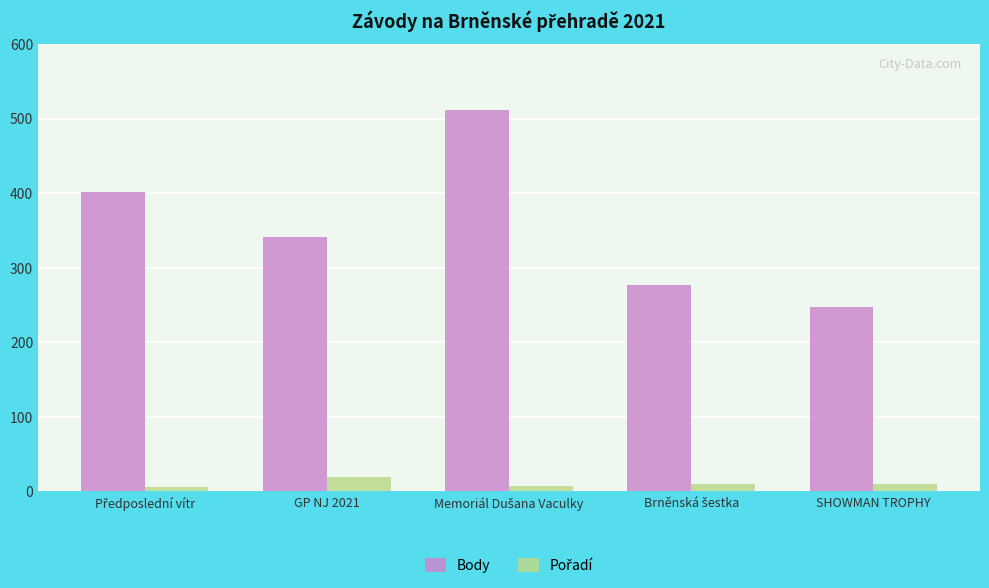

How many categories are shown in the chart?

5